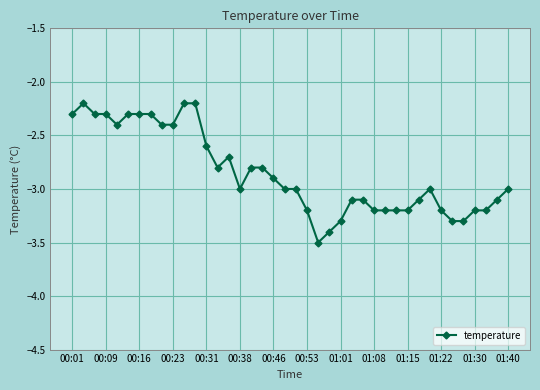

What is the difference between the maximum and minimum values?

1.3